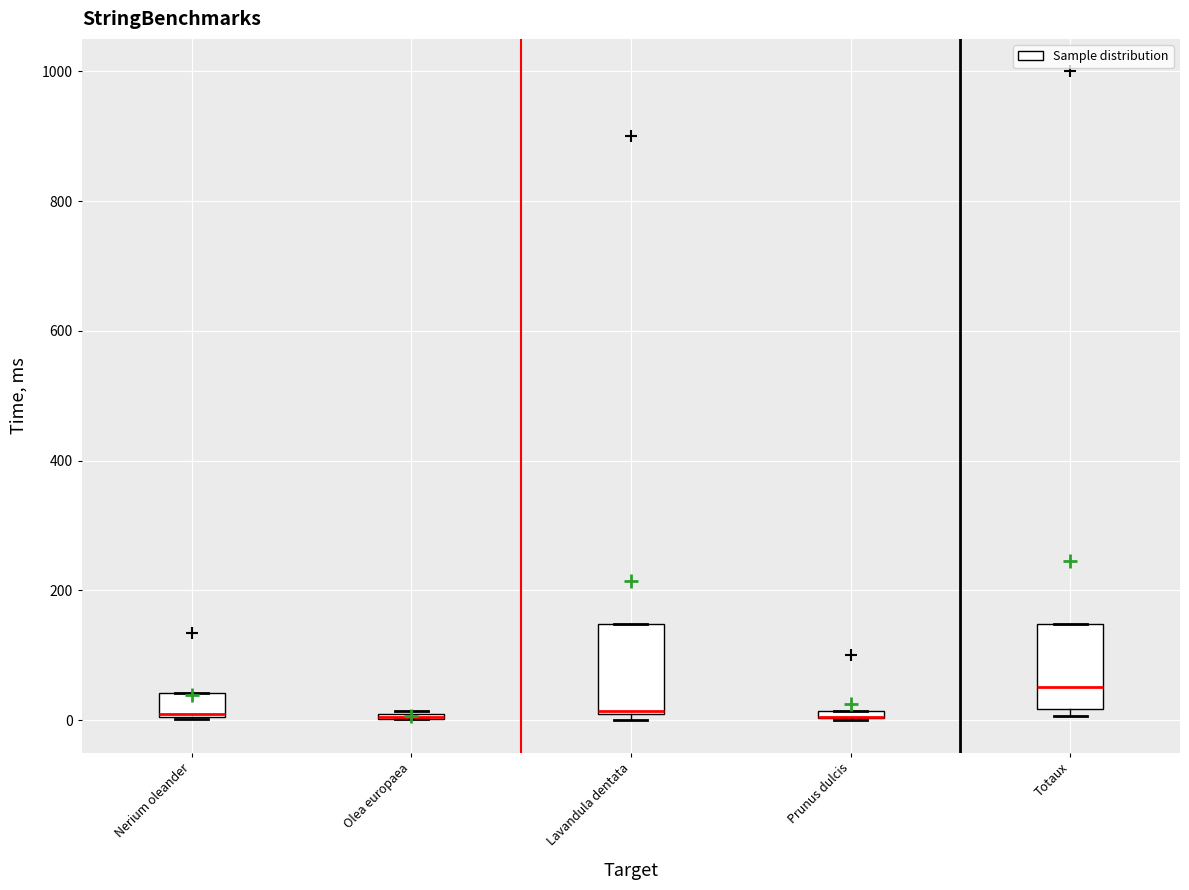

Where is the lower edge of the box for Olea europaea on the y-axis? The values are not printed on the chart, so give them approximately, as read against the axis.

0